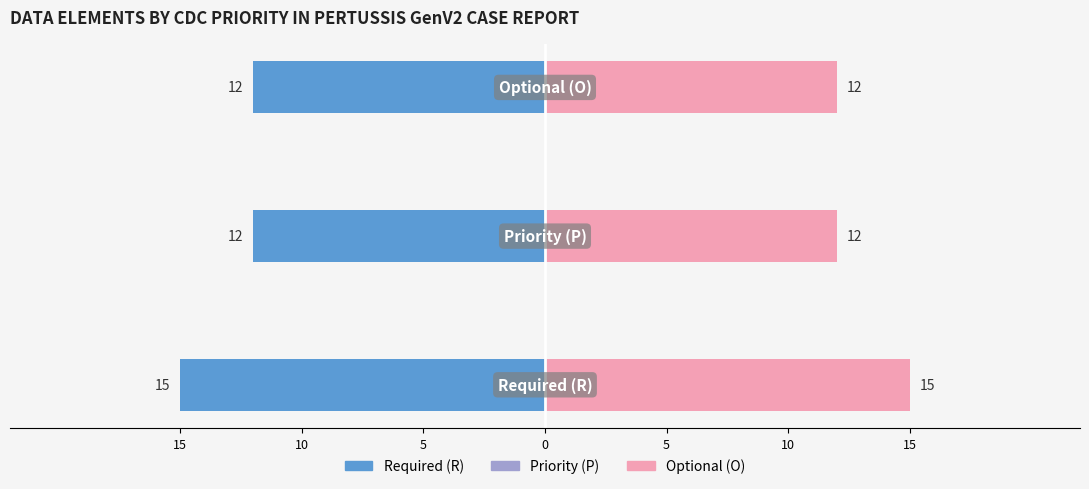

Reading left to right, extract all data points from this chart.

Male: -15	-12	-12
Female: 15	12	12